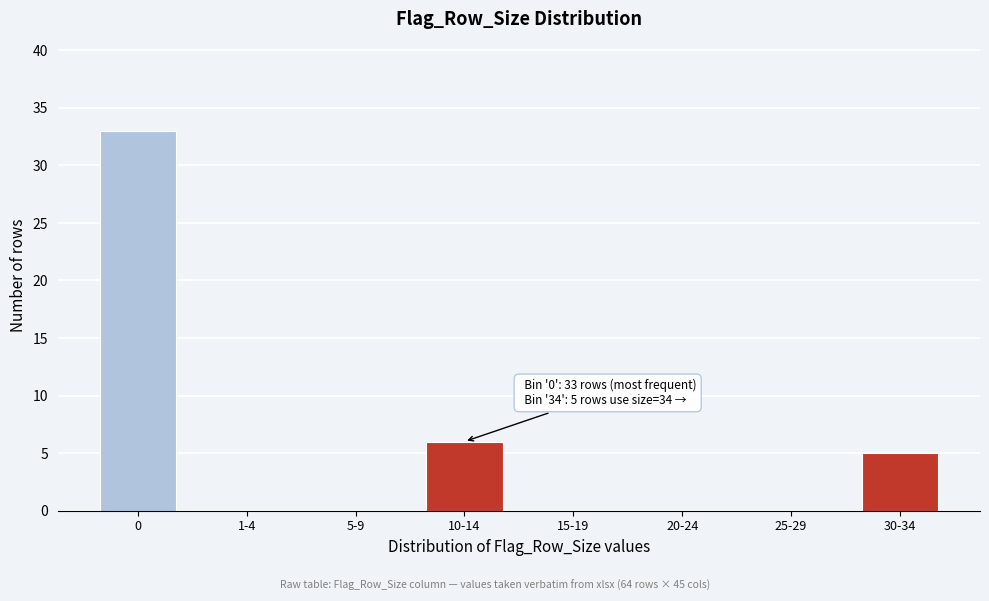

Reading left to right, what are all the values shown in this chart?

0=33	1-4=0	5-9=0	10-14=6	15-19=0	20-24=0	25-29=0	30-34=5